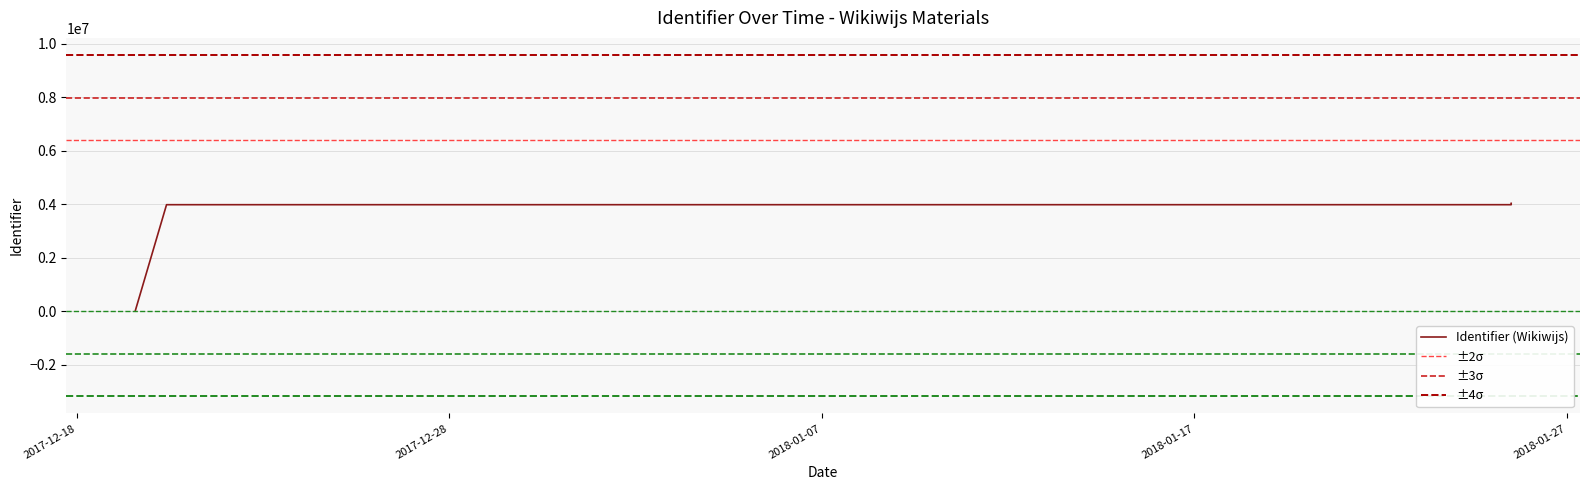

The value at 2017-12-20 09:46:00 is 3979765. True or false?

True